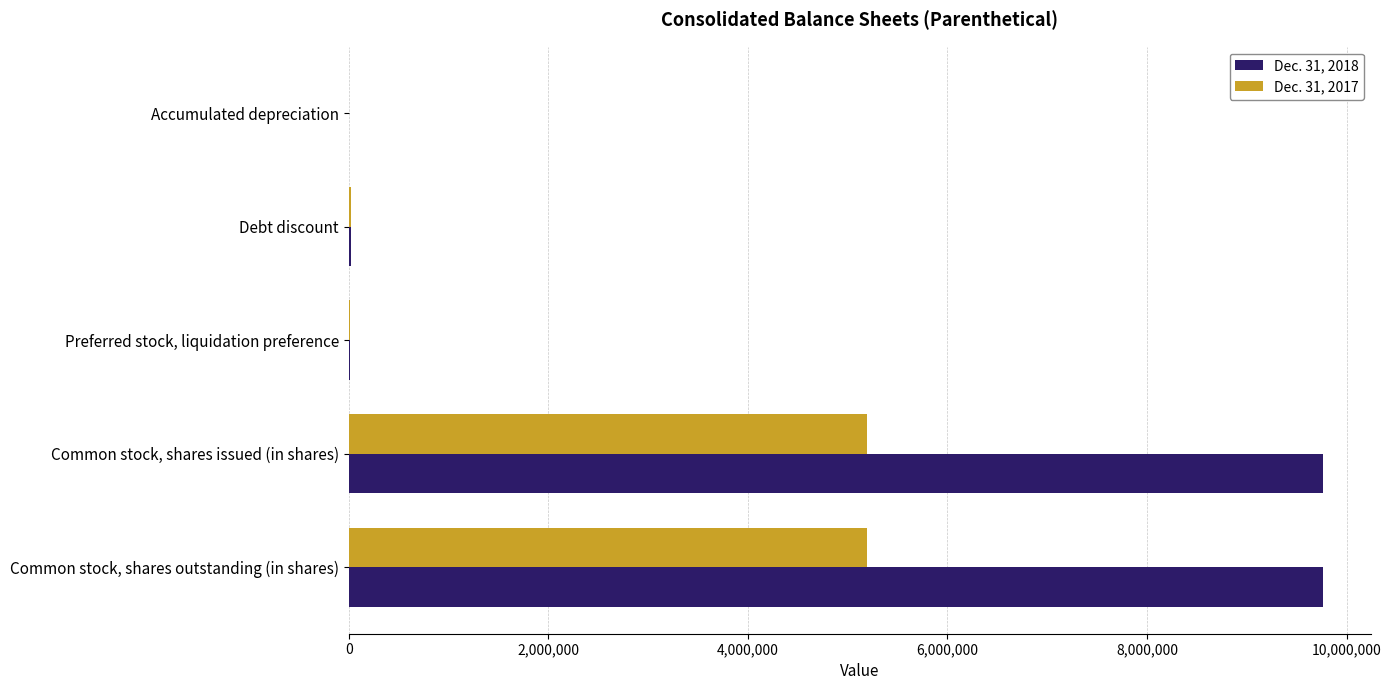

The Dec. 31, 2017 series shows 5189755 at Common stock, shares issued (in shares). True or false?

True